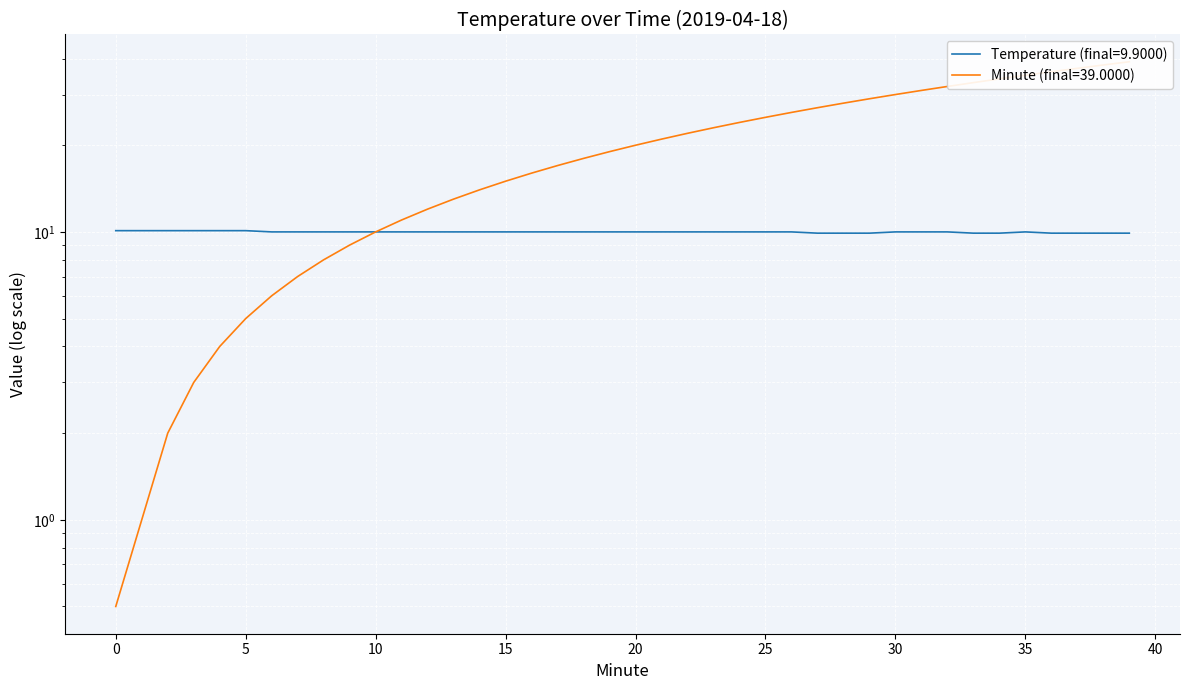

Which category has the highest value across all series?

39